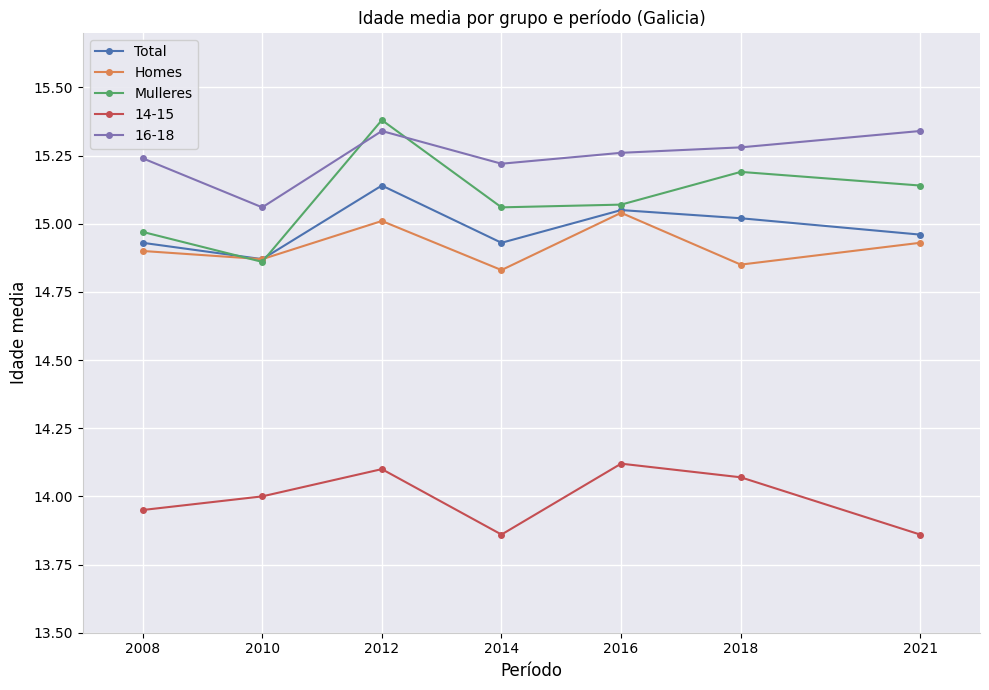

True or false: 16-18 and Homes cross at least once.

False